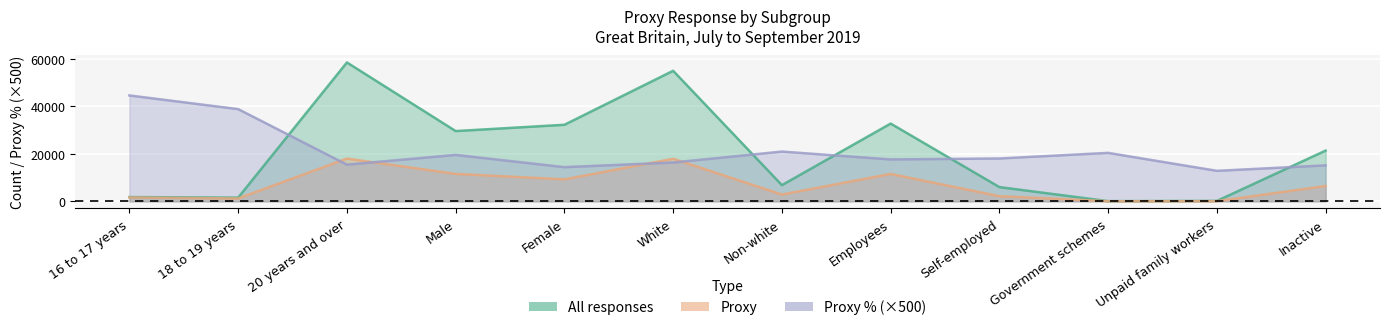

Which series ends up on top after the final intersection of Proxy % and All responses?

All responses